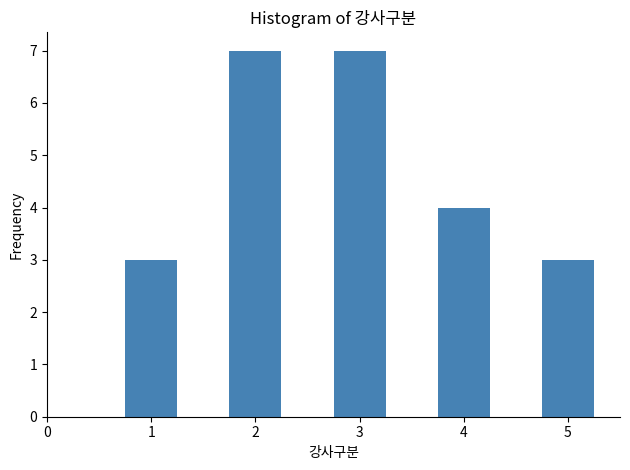

Reading left to right, list every bar in this chart as the range it spans on the x-axis followed by its height. Neither the bar edges nor the heights are printed on the chart, so give them approximately, as read against the axes.

0.75 to 1.25: 3
1.25 to 1.75: 0
1.75 to 2.25: 7
2.25 to 2.75: 0
2.75 to 3.25: 7
3.25 to 3.75: 0
3.75 to 4.25: 4
4.25 to 4.75: 0
4.75 to 5.25: 3